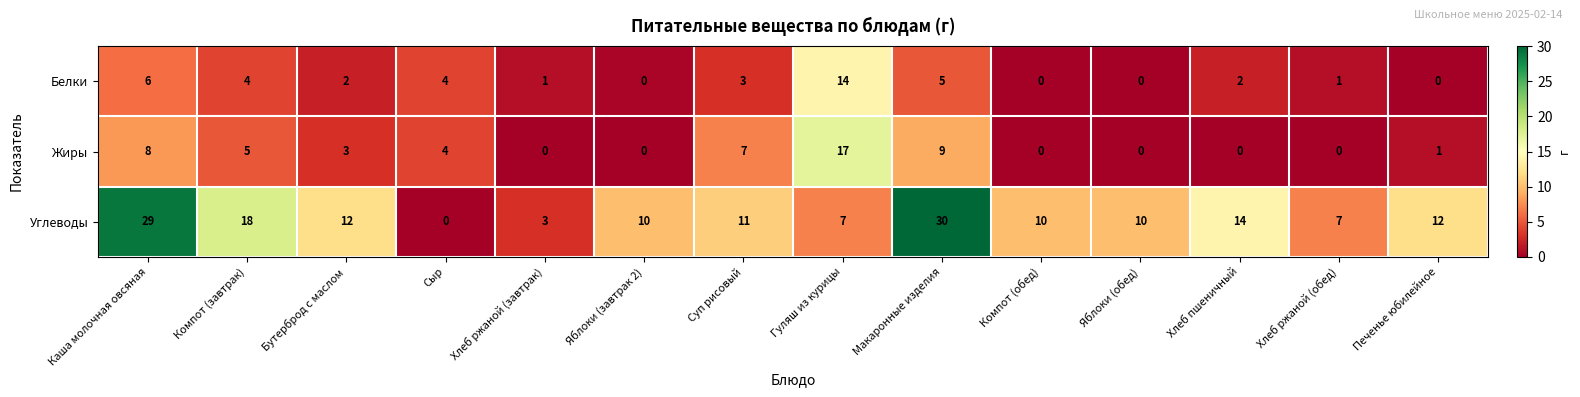

The Углеводы series shows 12 at Хлеб ржаной (обед). True or false?

False